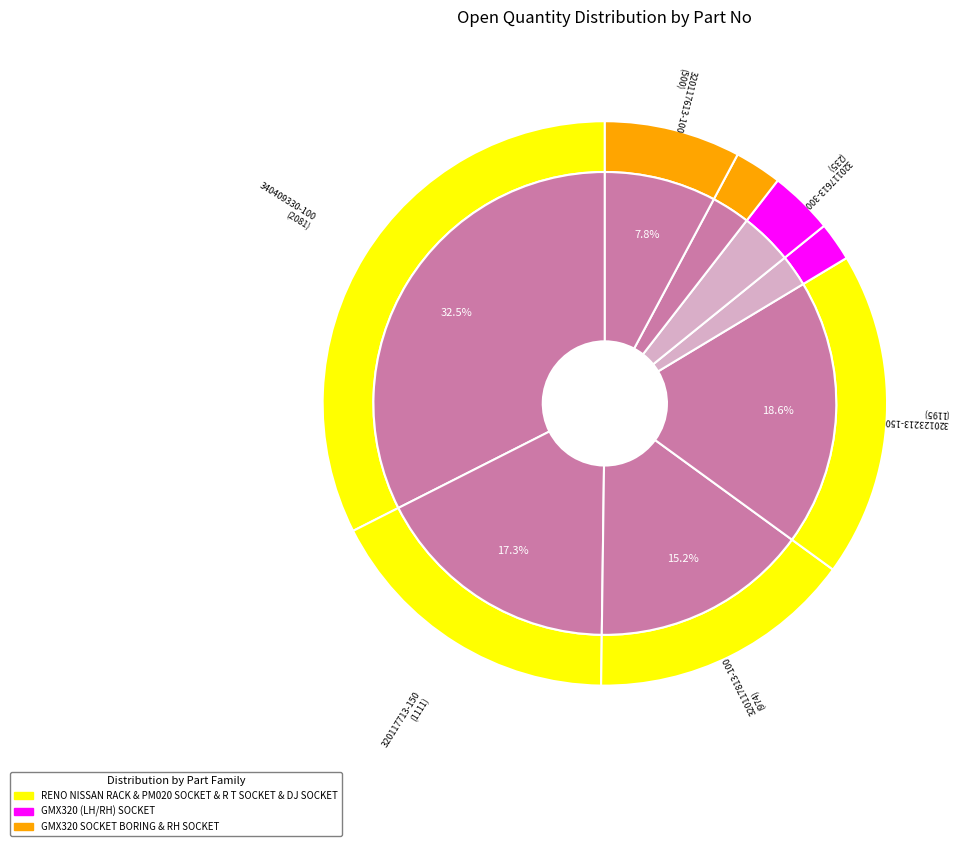

Does 320117613-100 account for over 50% of the chart?

No